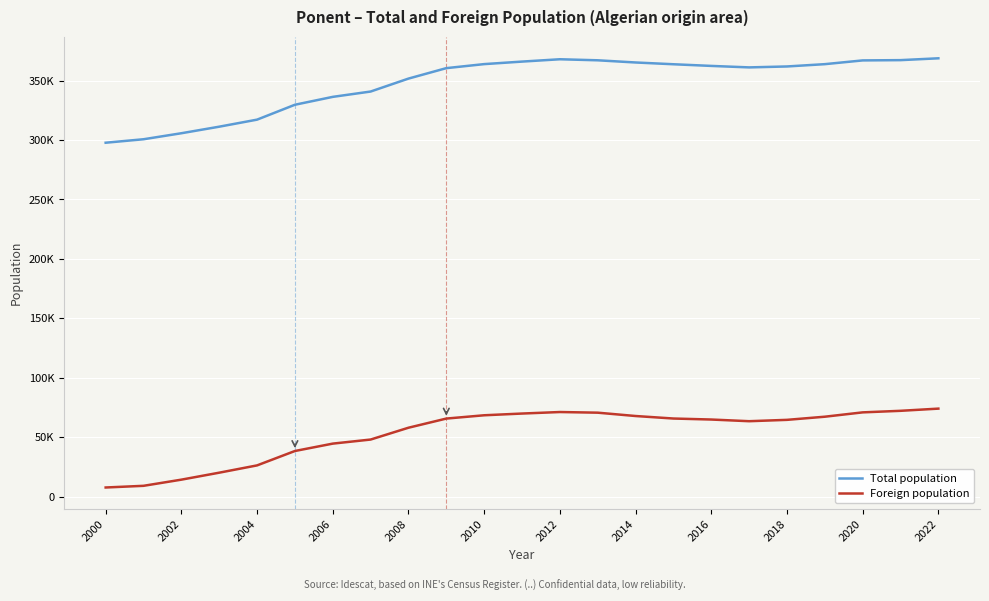

What are all the series names shown in the legend?

Total population, Foreign population